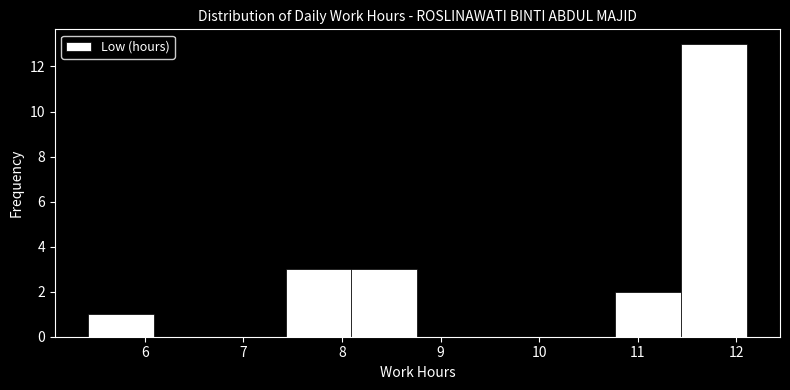

Reading left to right, transcribe this chart: for each bar, give the range it covers on the x-axis and its height. Neither the bar edges nor the heights are printed on the chart, so give them approximately, as read against the axes.

5.4 to 6.1: 1
6.1 to 6.8: 0
6.8 to 7.4: 0
7.4 to 8.1: 3
8.1 to 8.8: 3
8.8 to 9.4: 0
9.4 to 10.1: 0
10.1 to 10.8: 0
10.8 to 11.4: 2
11.4 to 12.1: 13